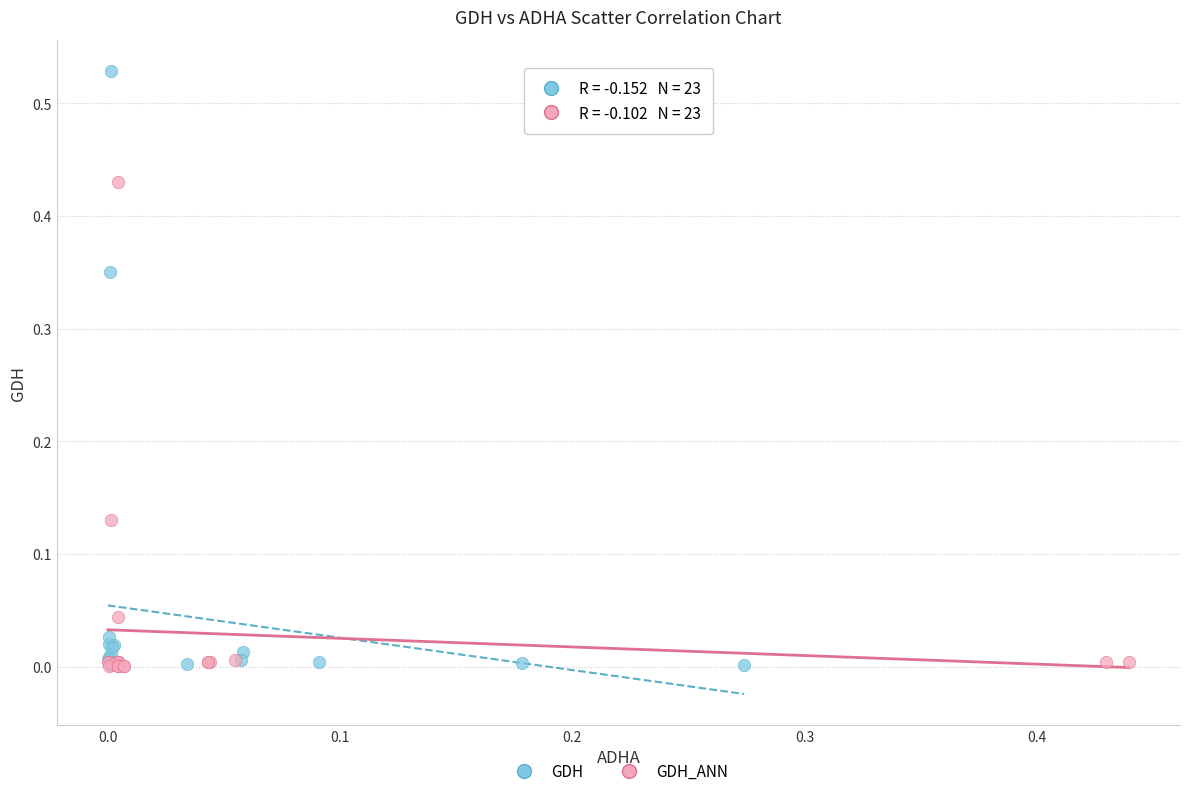

Which series has the largest Y range (max minus min)?

GDH